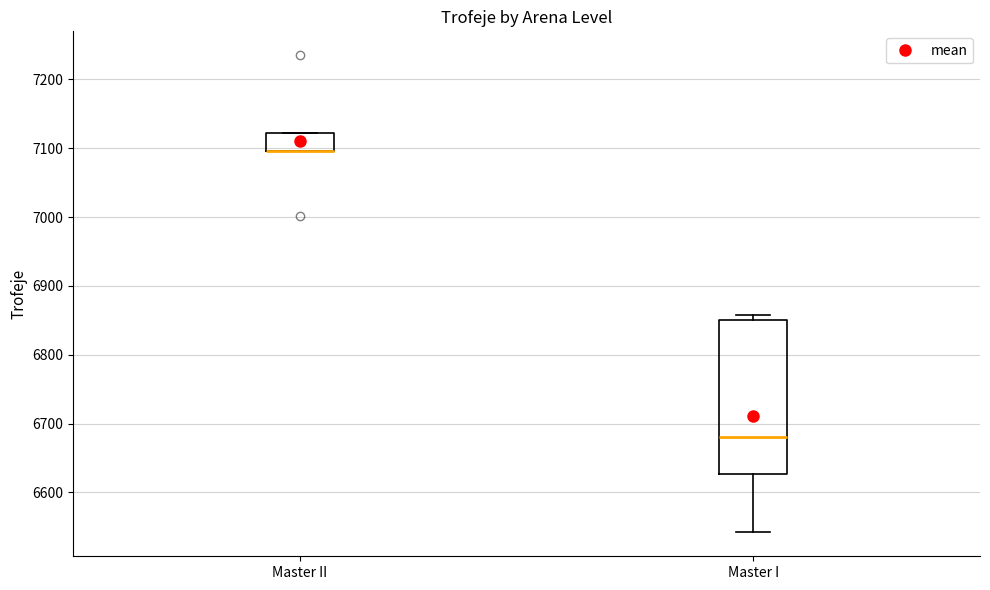

Which box is the tallest, from its lower edge to its upper edge?

Master I